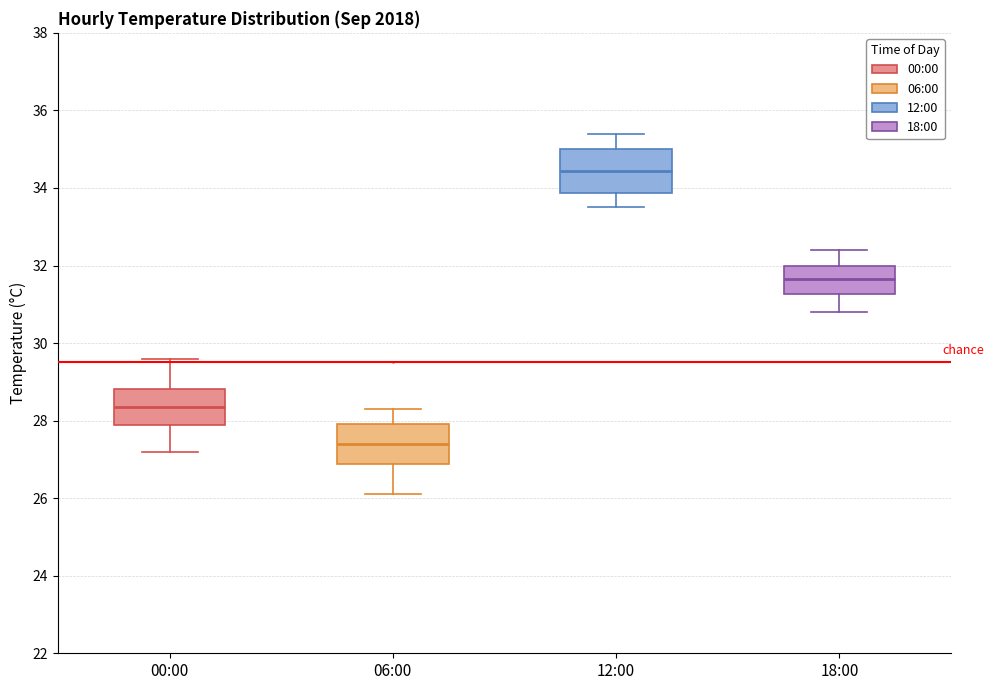

Which box's median line is the lowest?

06:00